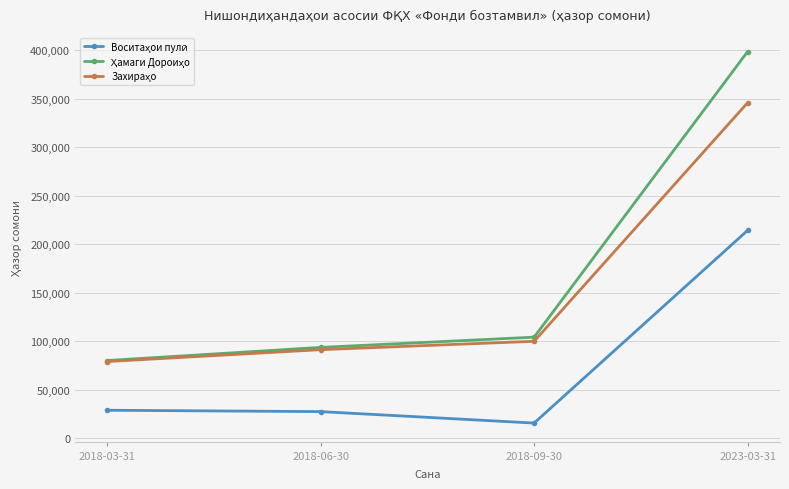

What is the total value across all series at 2018-09-30?

220434.0